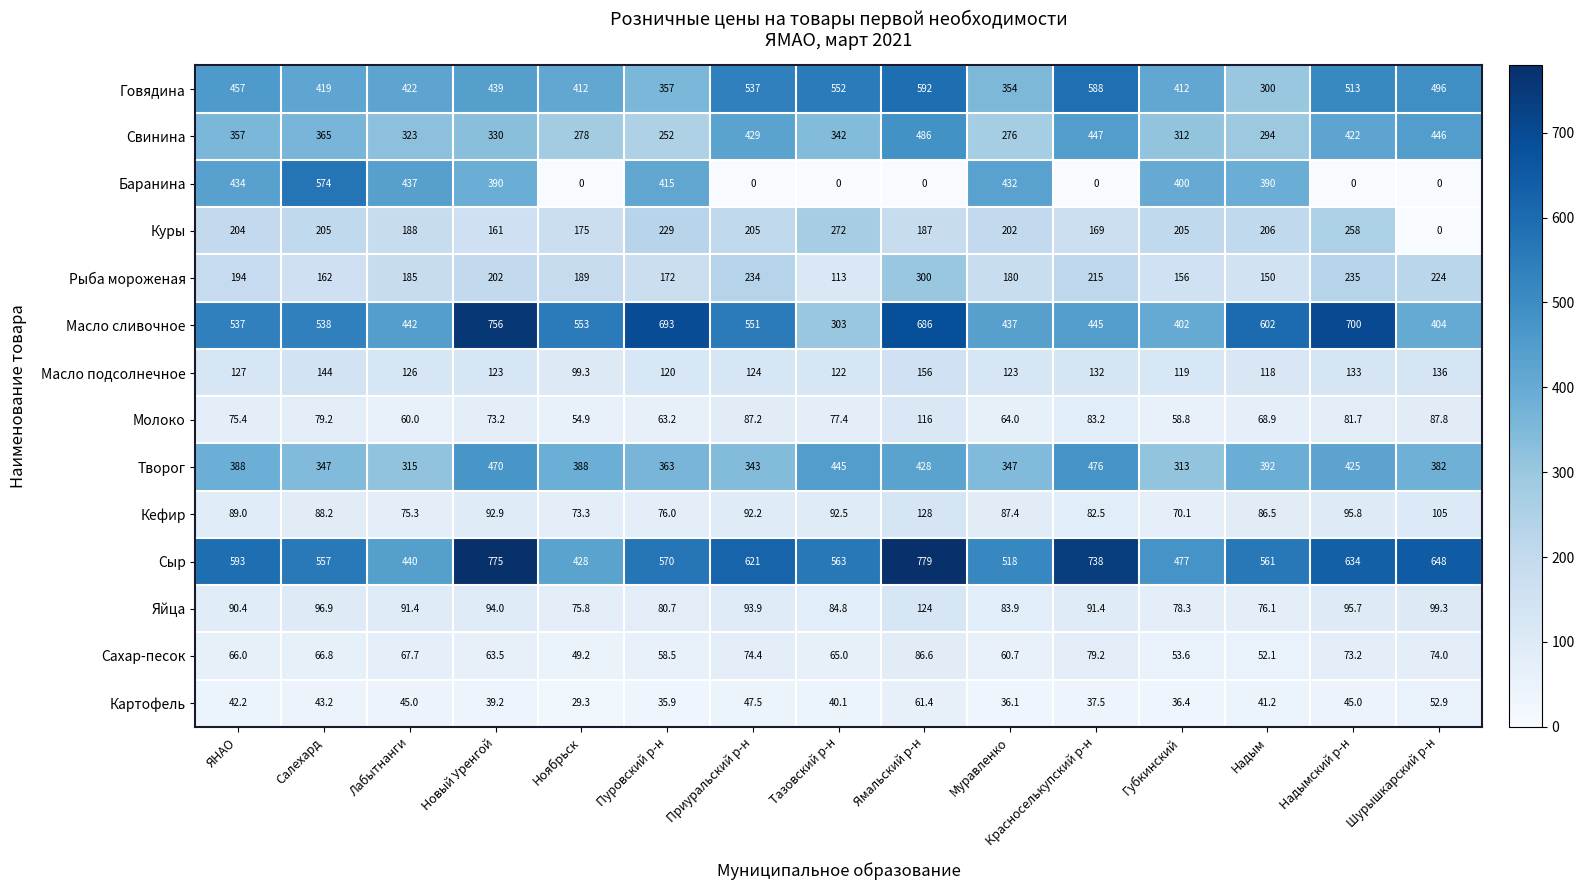

What is the difference between the highest and lowest values at Приуральский р-н?

621.0